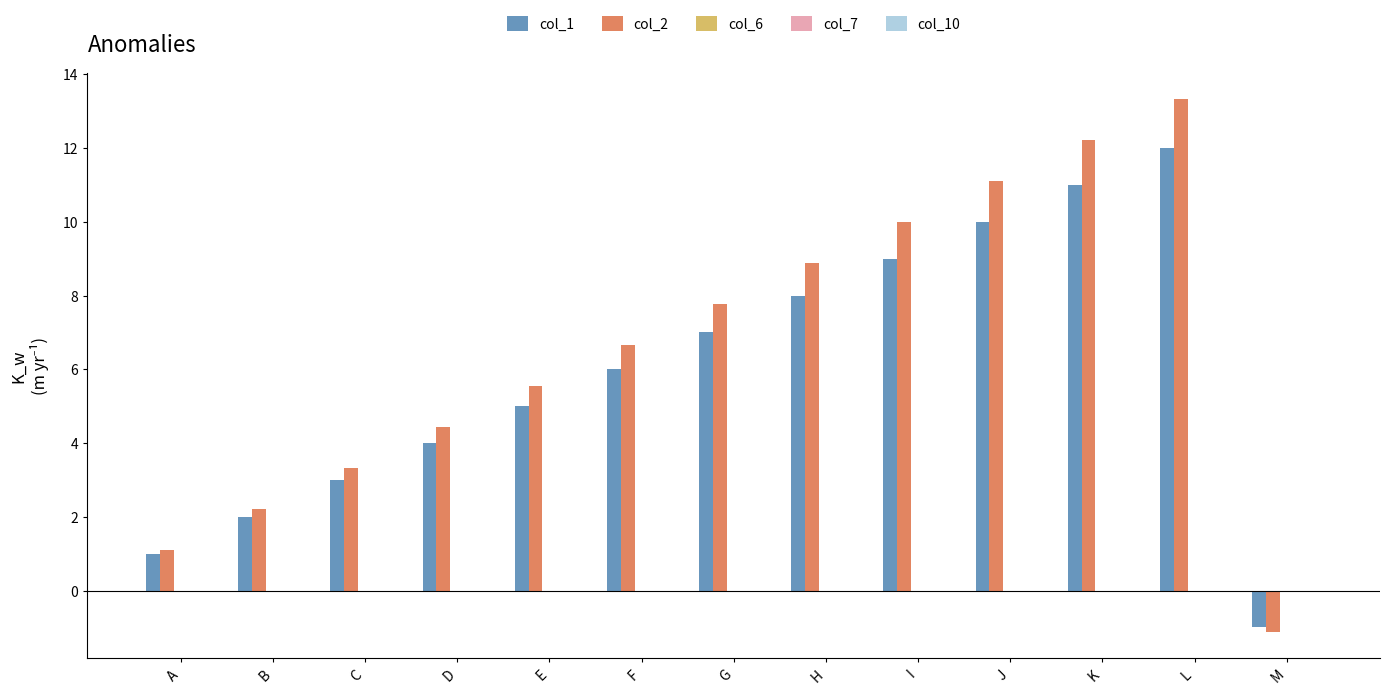

What is the difference between the maximum and minimum values in the col_2 series?

14.4